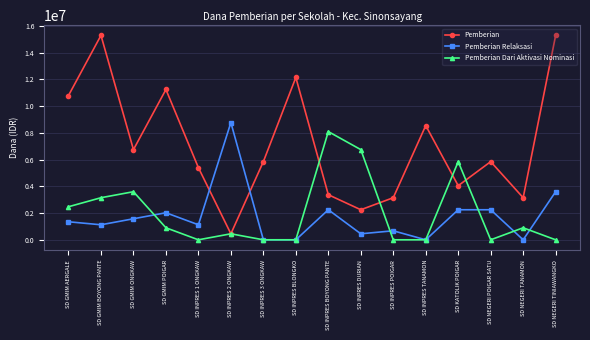

Where is the first local maximum for Pemberian Relaksasi?

SD GMIM POIGAR